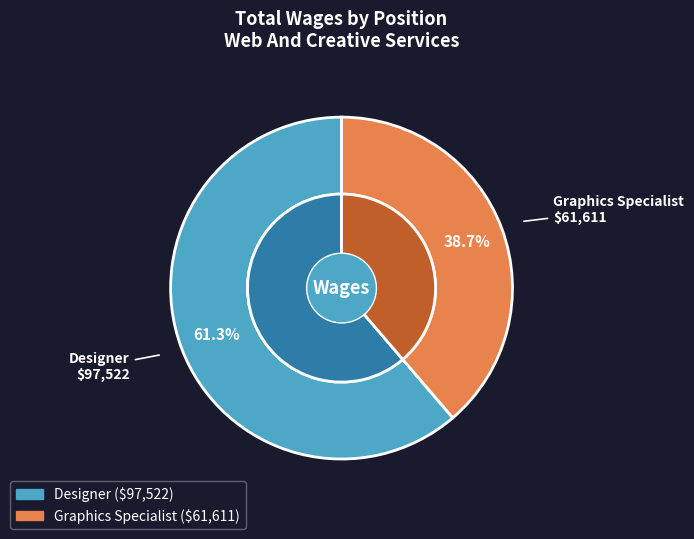

How many slices are in this pie chart?

2